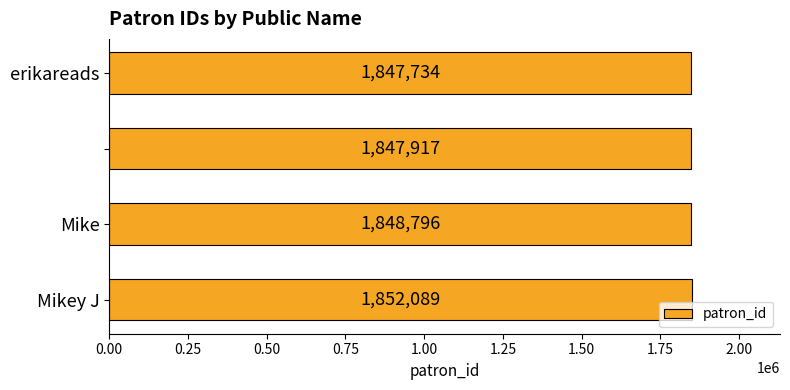

Reading top to bottom, extract all data points from this chart.

1847734	1847917	1848796	1852089